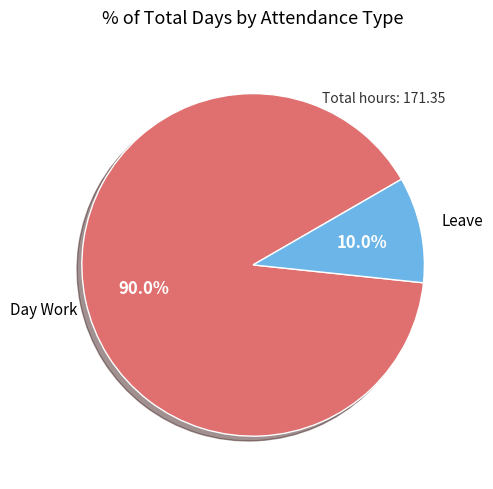

Is there any slice that represents more than half of the pie?

Yes